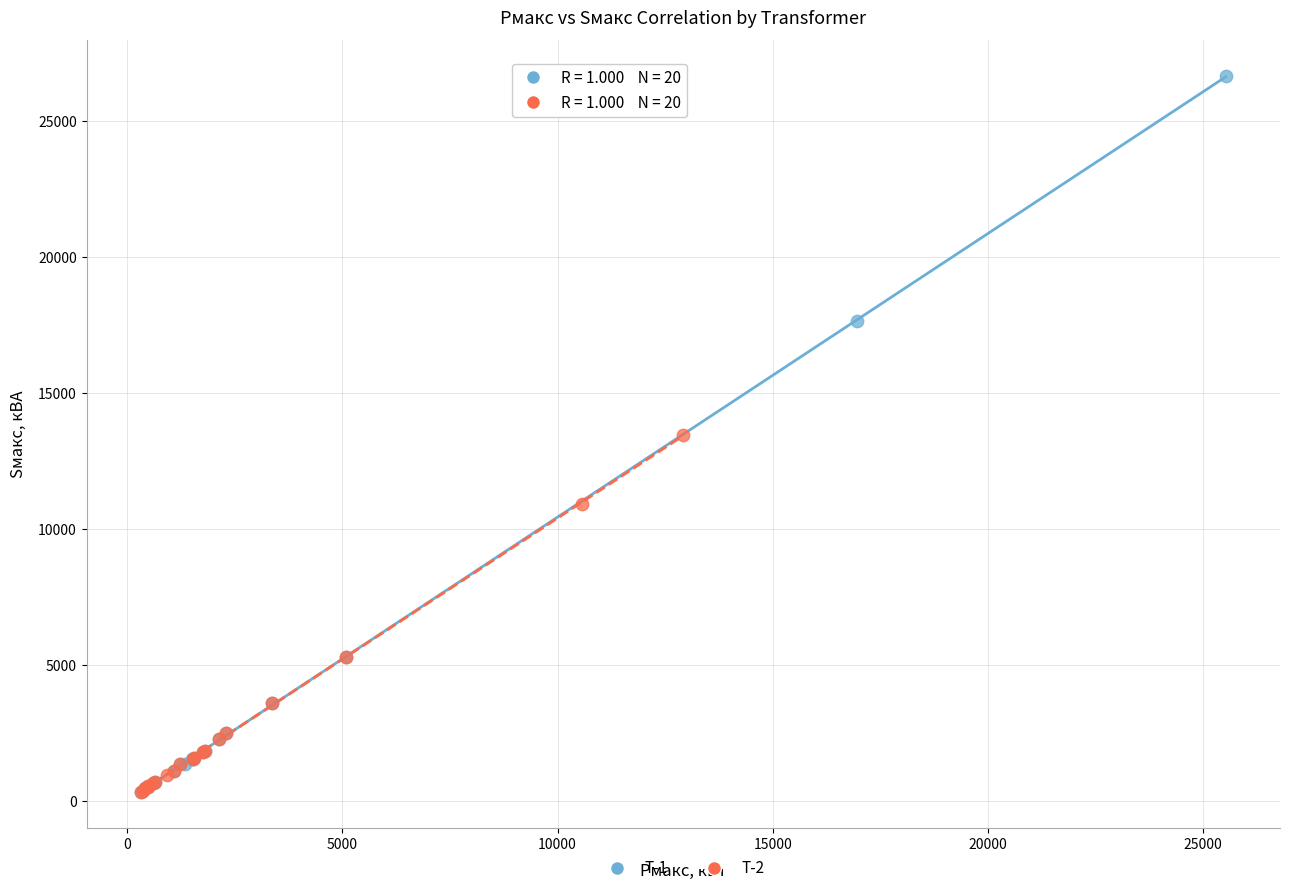

Which series contains the highest Y value?

Т-1